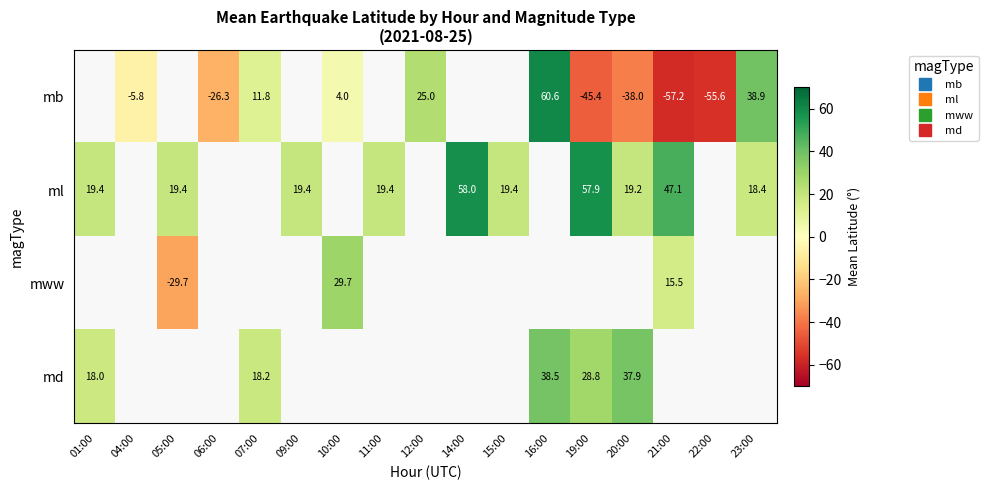

Which series changed the most between 12:00 and 23:00?

mb